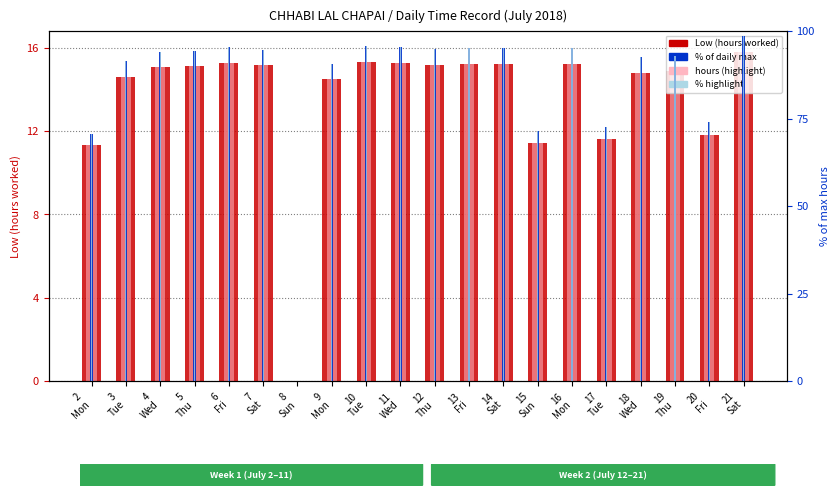

What is the value of the hours (highlight) bar at the 19th from the left?

11.8